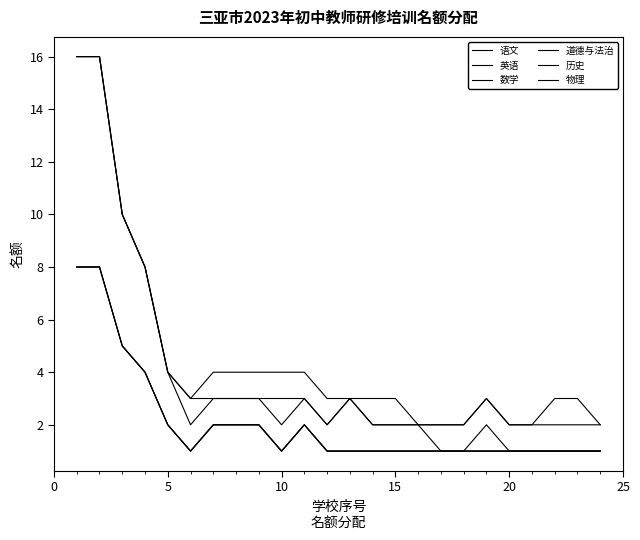

What is the minimum value shown in the chart?

1